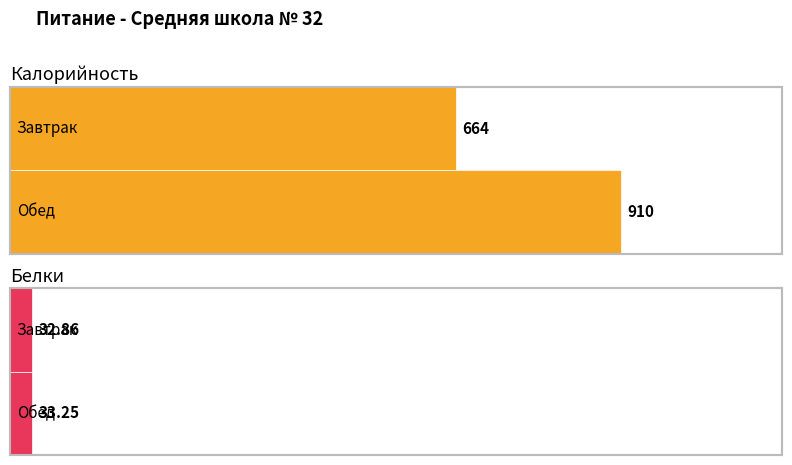

List the labels in order of Калорийность value, largest first.

Обед, Завтрак